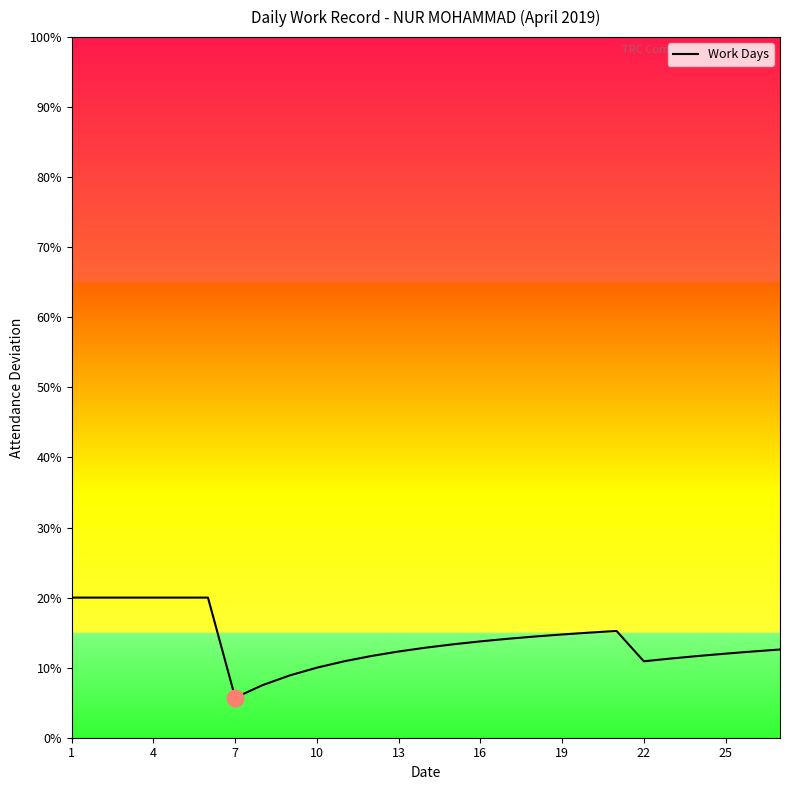

What is the difference between the maximum and minimum values?

14.3